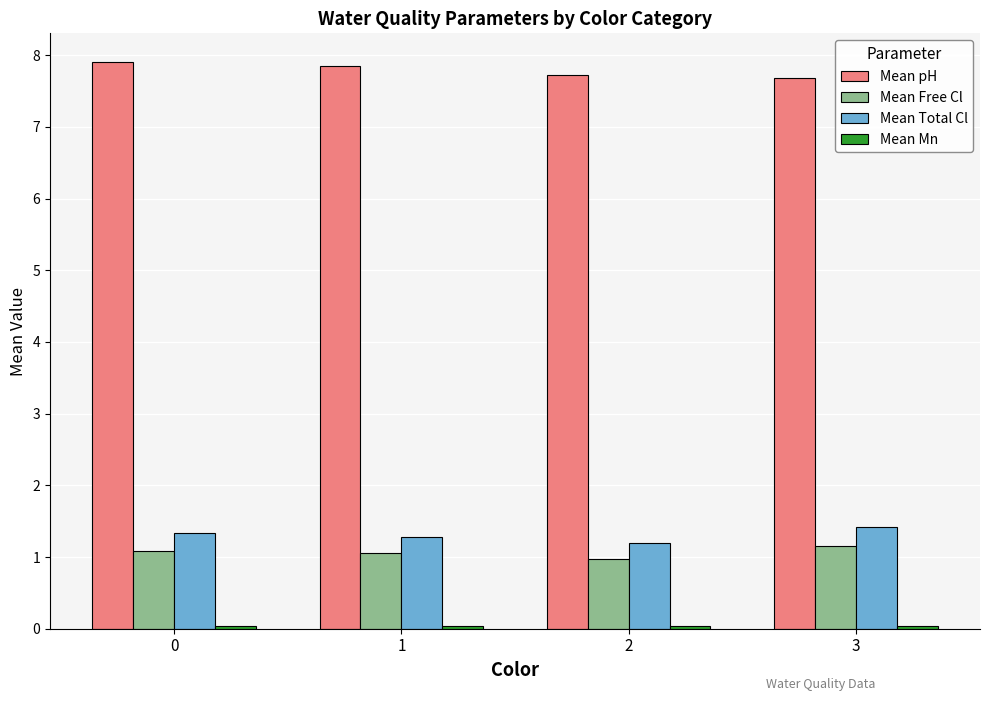

How many groups of bars are there?

4